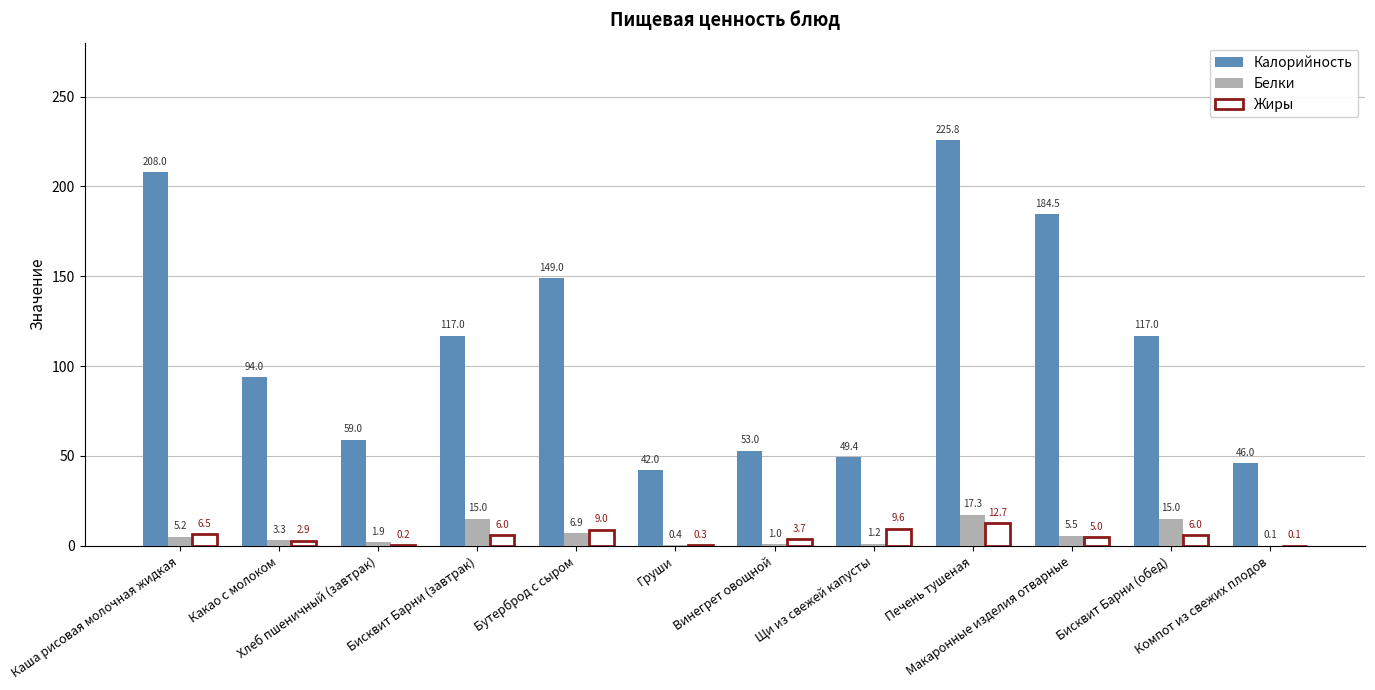

What is the label of the 11th bar from the right?

Какао с молоком